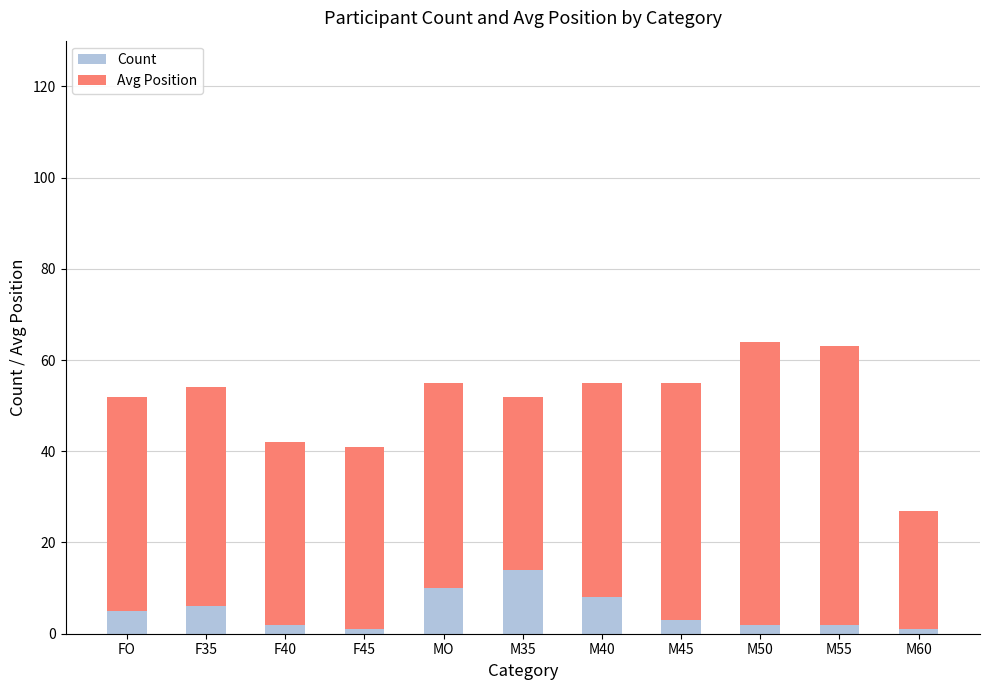

The Count series shows 14 at MO. True or false?

False